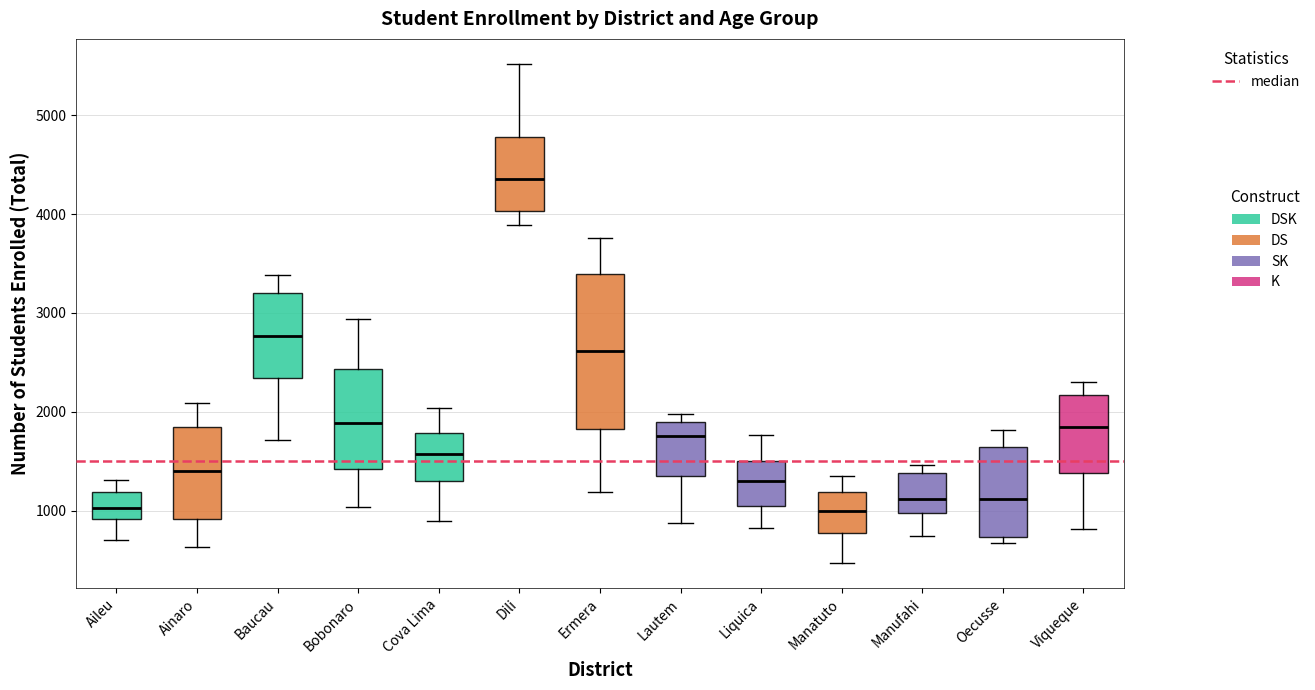

Where does the upper whisker of the box for Liquica end on the y-axis? The values are not printed on the chart, so give them approximately, as read against the axis.

1800